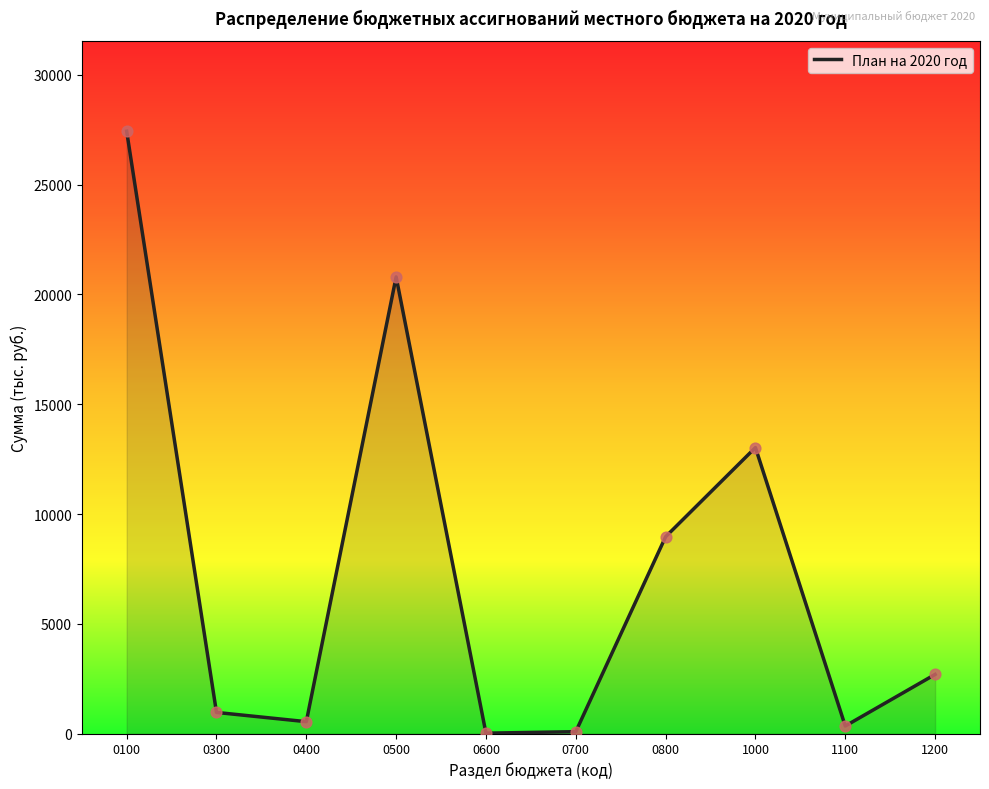

What is the change in value from 0500 to 1100?

-20449.0